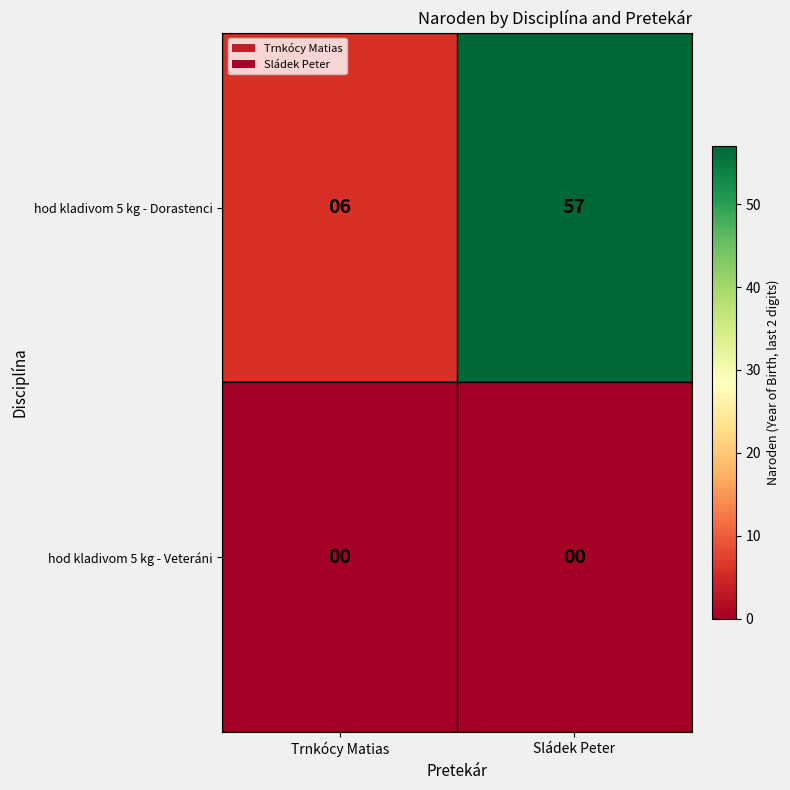

What is the total value across all series at Trnkócy Matias?

6